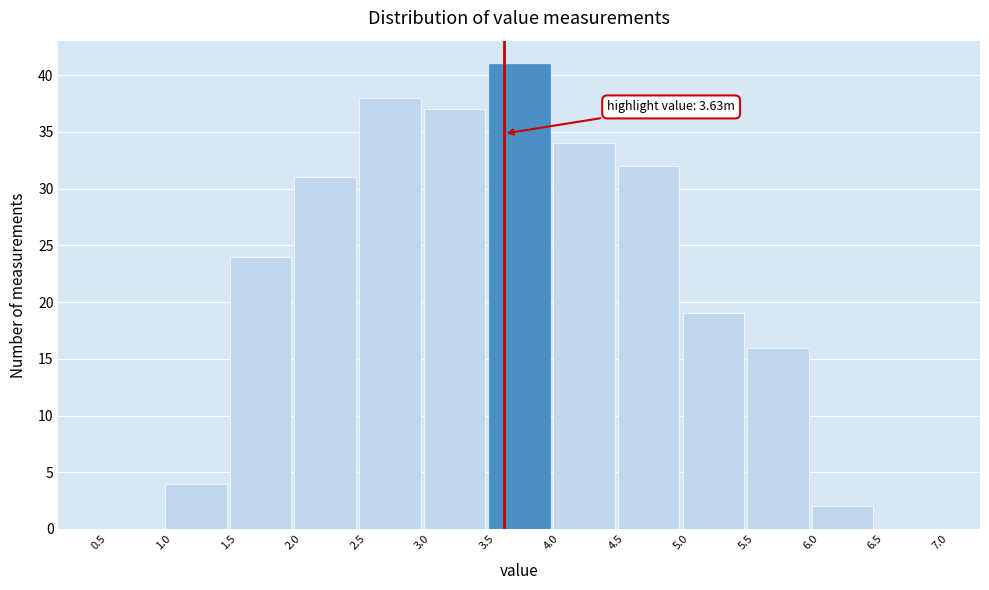

Over which range of the x-axis is the bar tallest?

3.5 to 4.0